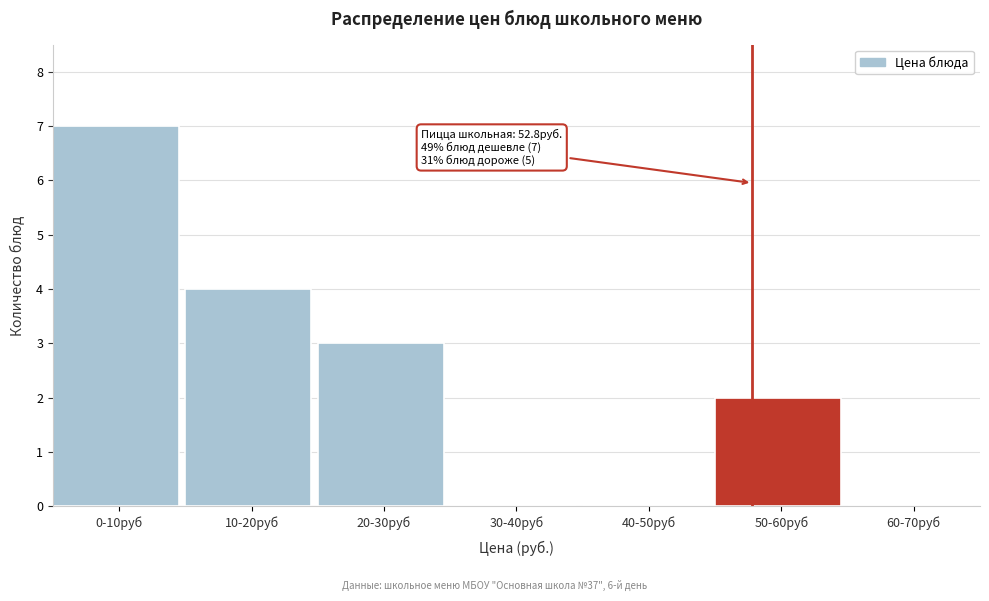

Reading left to right, what are all the values shown in this chart?

0-10руб=7	10-20руб=4	20-30руб=3	30-40руб=0	40-50руб=0	50-60руб=2	60-70руб=0